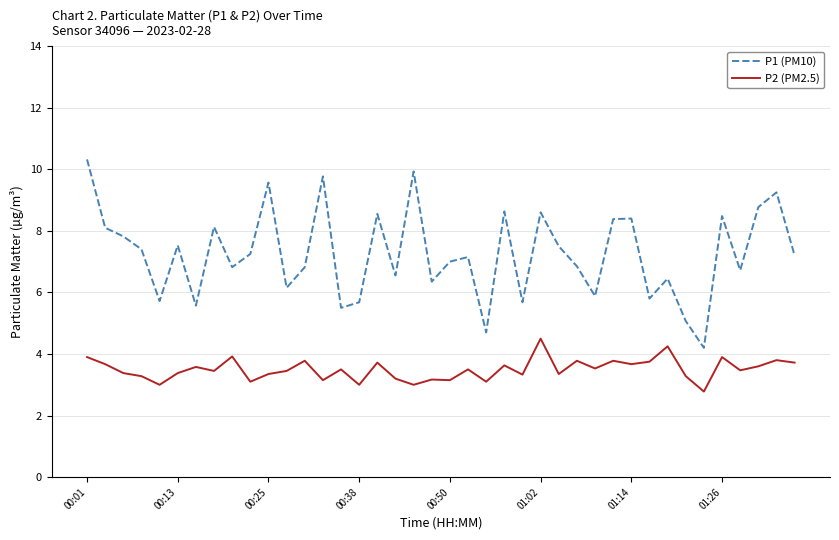

What is the highest value of the P2 (PM2.5) series?

4.5